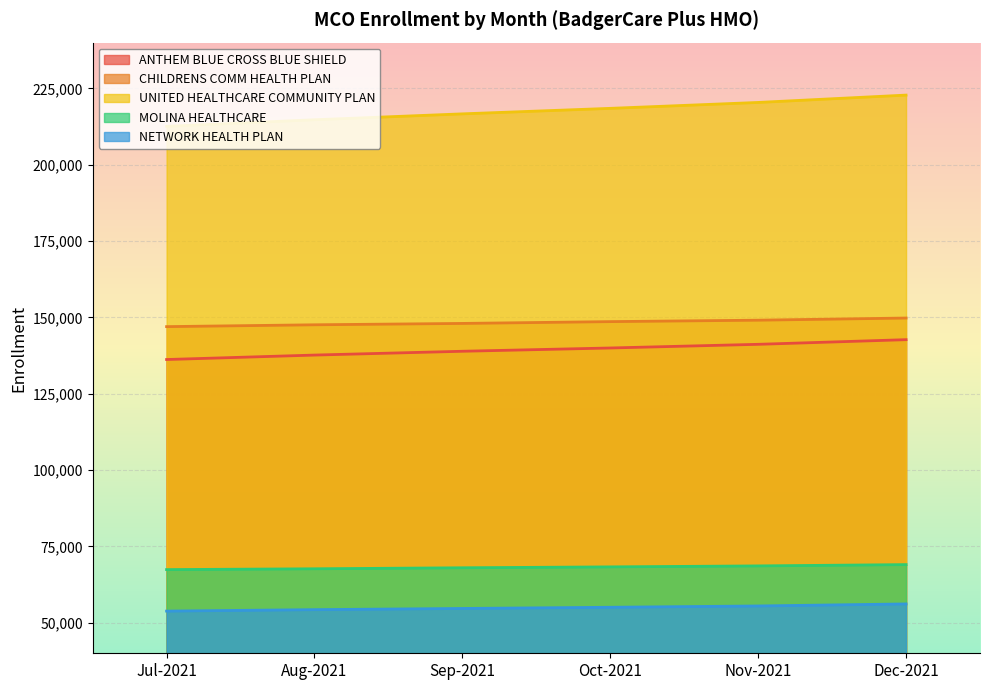

What is the total value across all series at Jul-2021?

616988